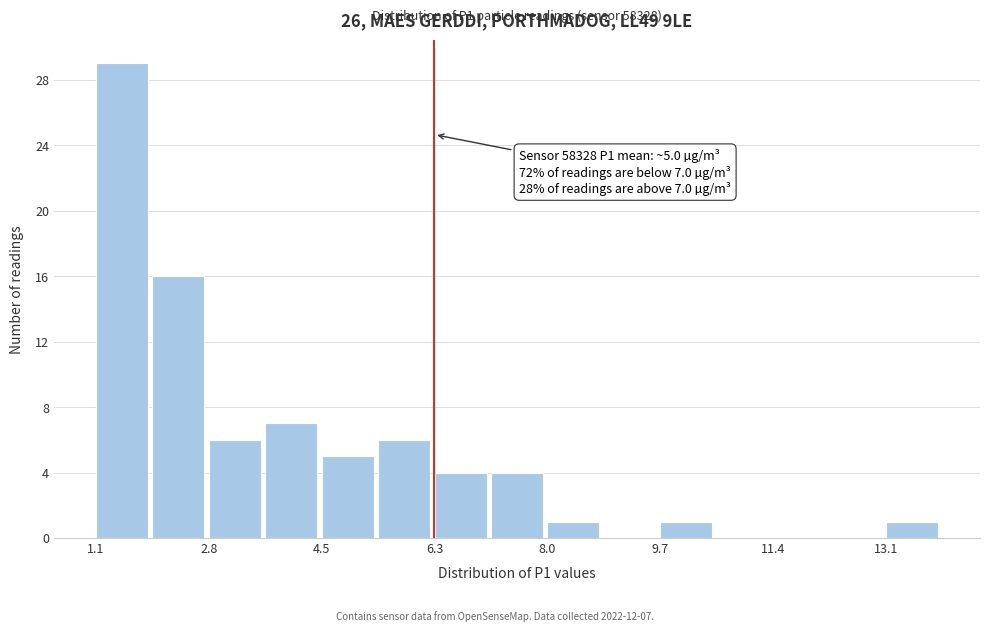

Over which range of the x-axis is the bar tallest?

1.2 to 2.0